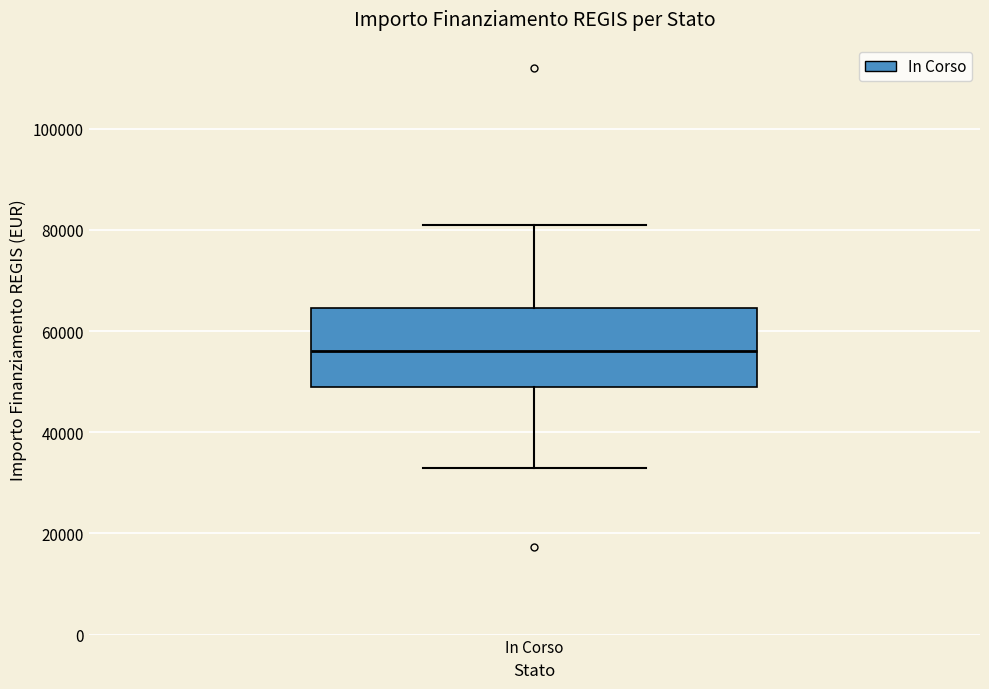

Where is the lower edge of the box for In Corso on the y-axis? The values are not printed on the chart, so give them approximately, as read against the axis.

50000